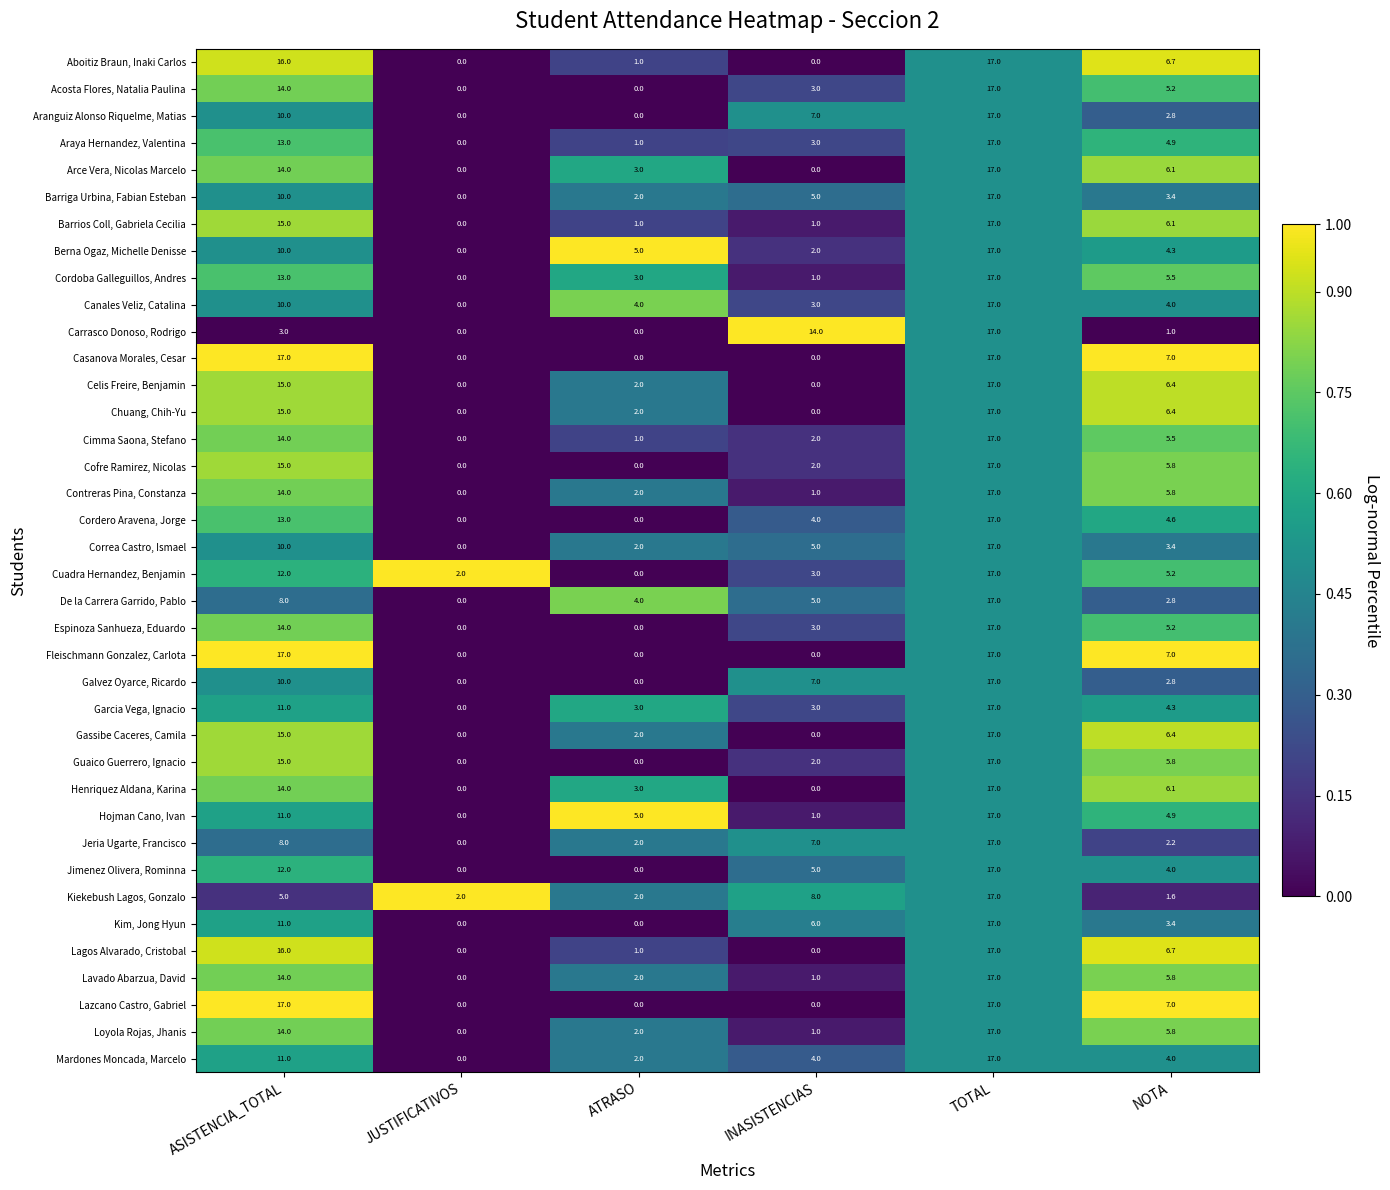

At how many categories does at least one series exceed 1?

6